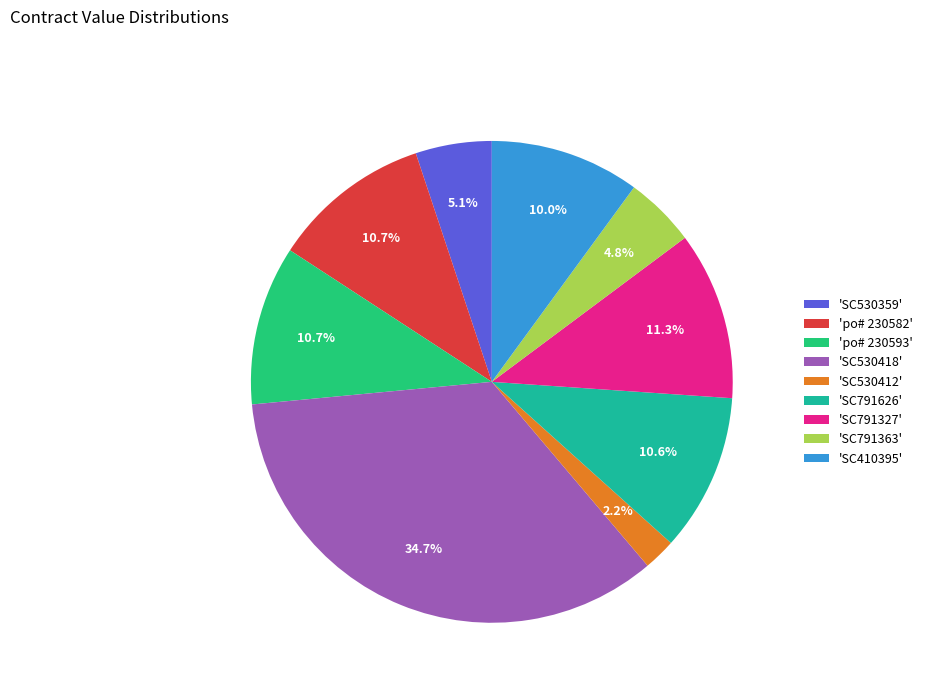

Is there any slice that represents more than half of the pie?

No